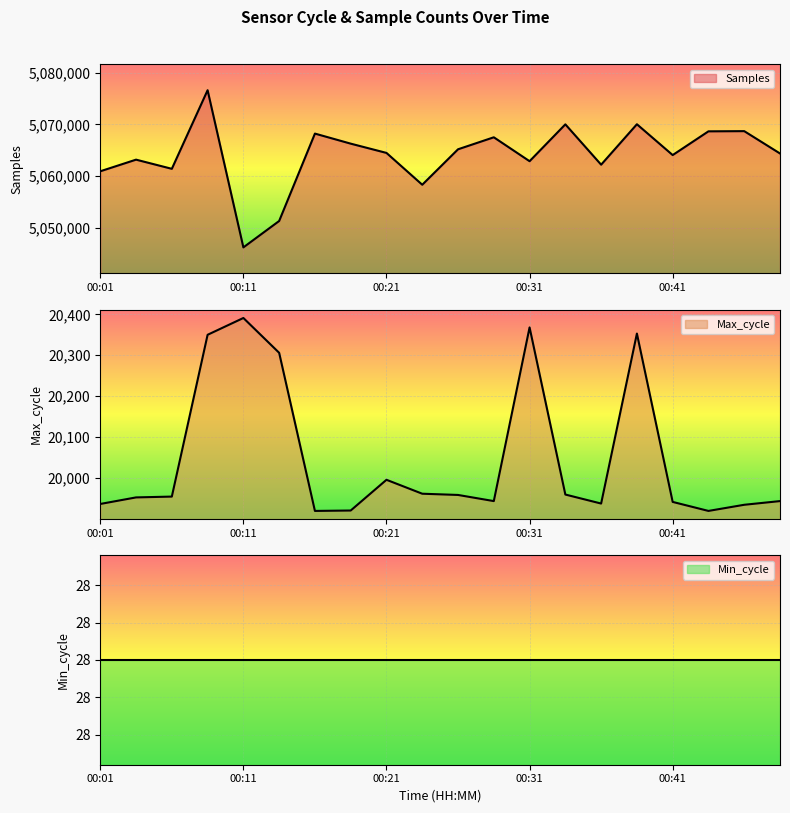

True or false: Samples and Max_cycle cross at least once.

False